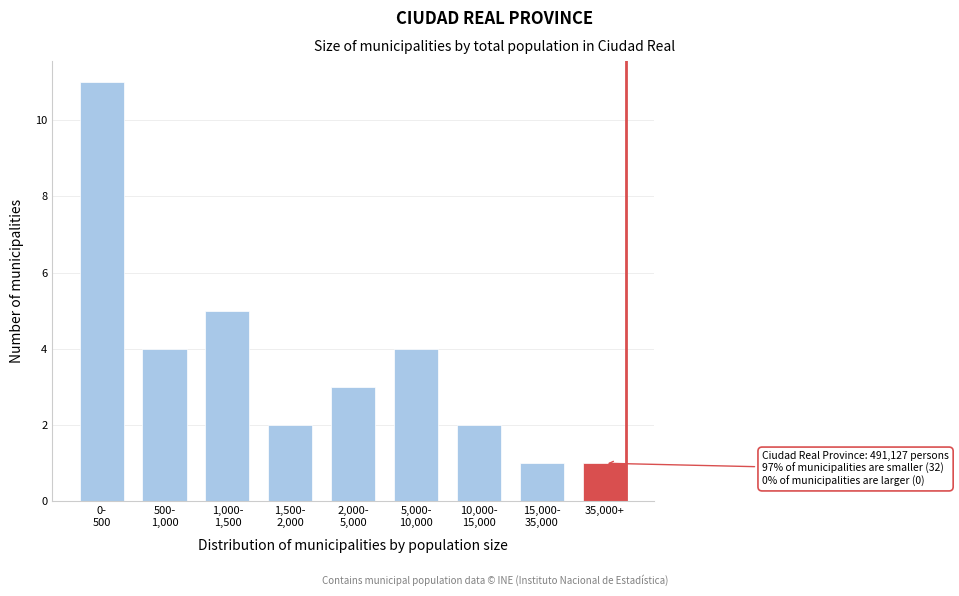

Reading left to right, list all the values displayed in this chart.

11	4	5	2	3	4	2	1	1